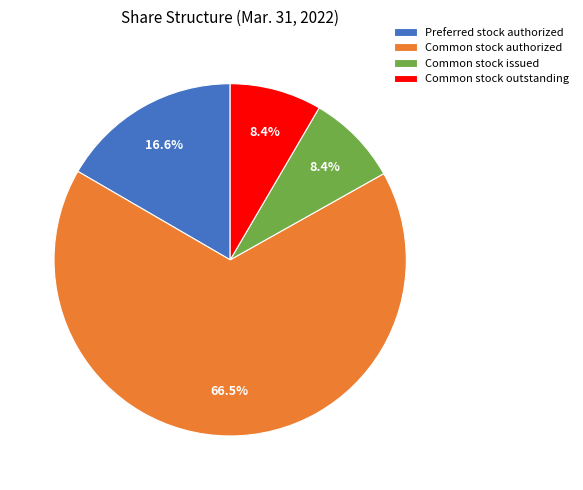

Is it true that Common stock outstanding is 8% of the pie?

True